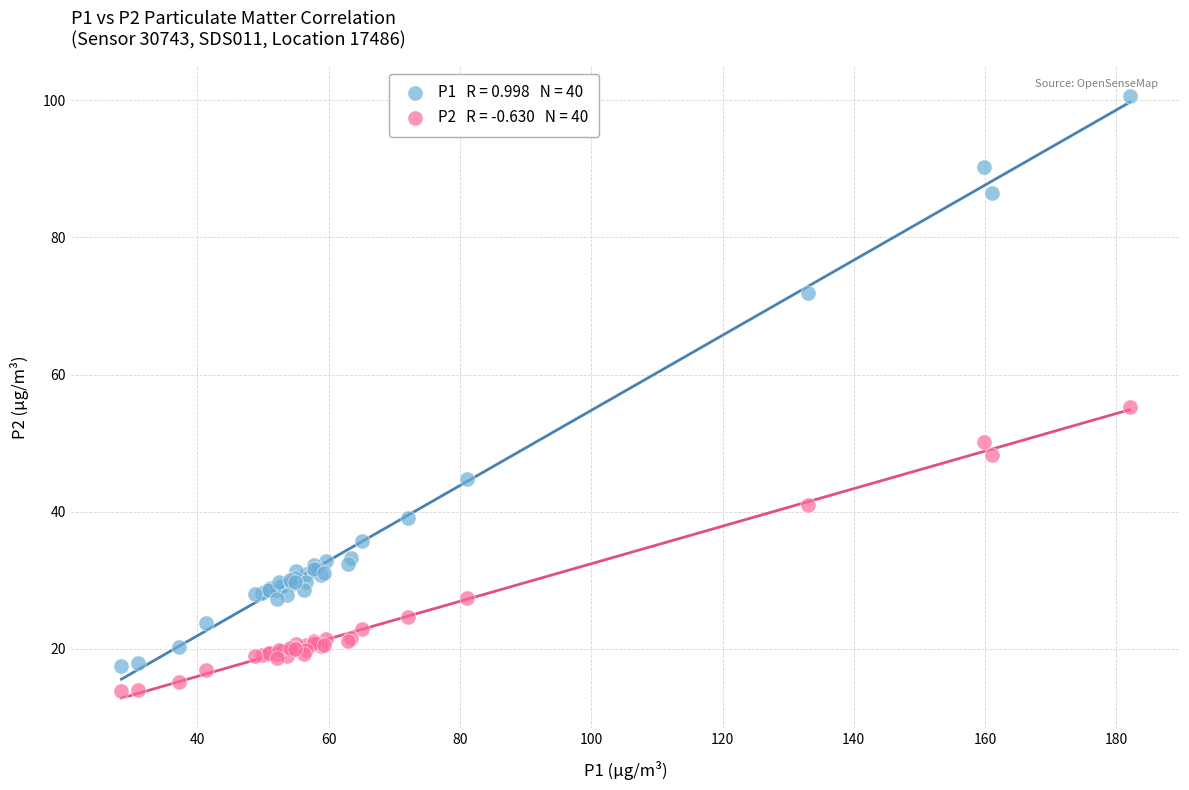

Across all series, what Y value is closest to 57?

55.3